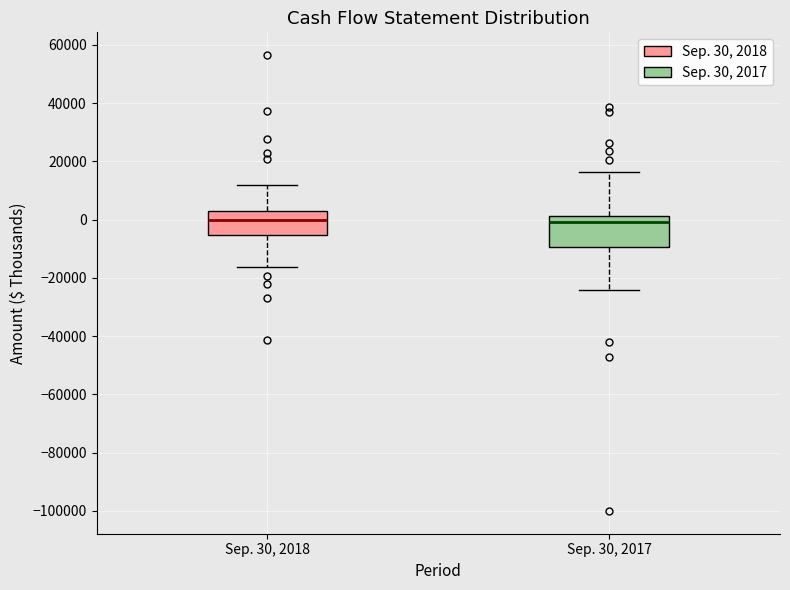

Reading left to right, transcribe this box plot: for each box, give where its median line is, the range the box spans, and where its two whiskers end, as read against the y-axis. The values are not printed on the chart, so give them approximately, as read against the axis.

Sep. 30, 2018: median 0, box -6000 to 4000, whiskers -16000 to 12000
Sep. 30, 2017: median 0, box -10000 to 2000, whiskers -24000 to 16000